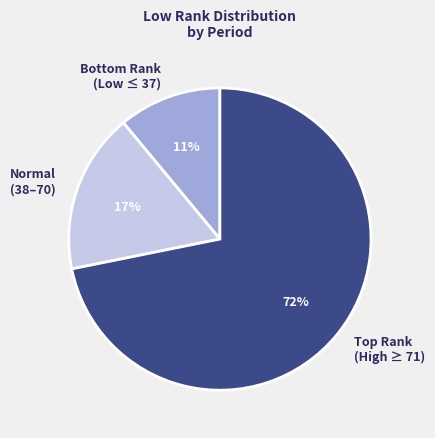

What is the majority slice?

Top Rank (High ≥ 71)